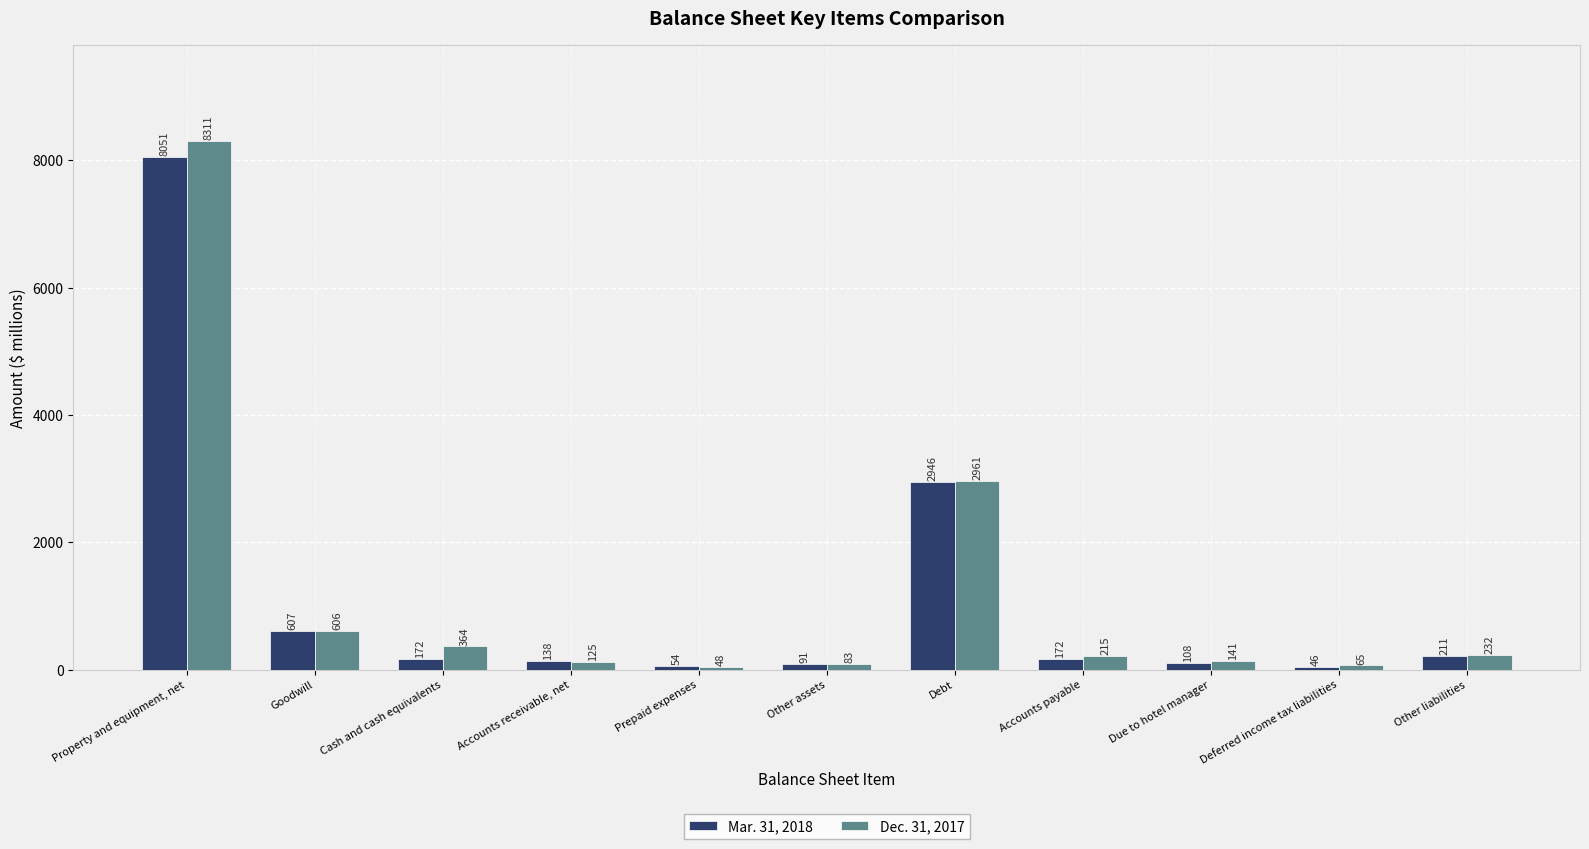

Reading right to left, list all the values displayed in this chart.

Mar. 31, 2018: 211	46	108	172	2946	91	54	138	172	607	8051
Dec. 31, 2017: 232	65	141	215	2961	83	48	125	364	606	8311